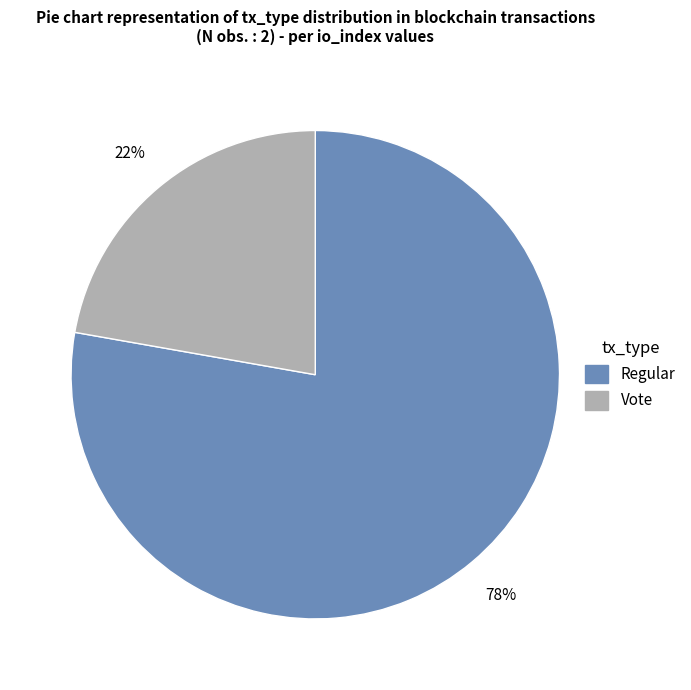

To the nearest percent, what is the difference between the largest and smallest slice percentages?

56%